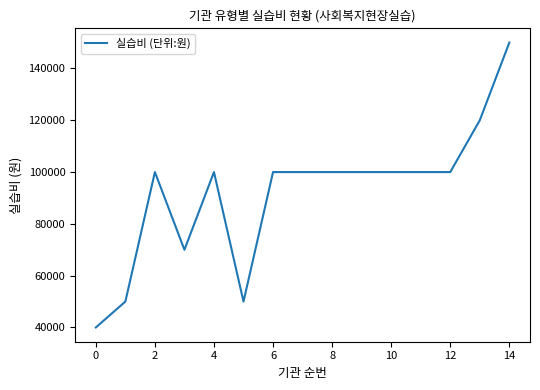

What is the difference between the maximum and minimum values?

110000